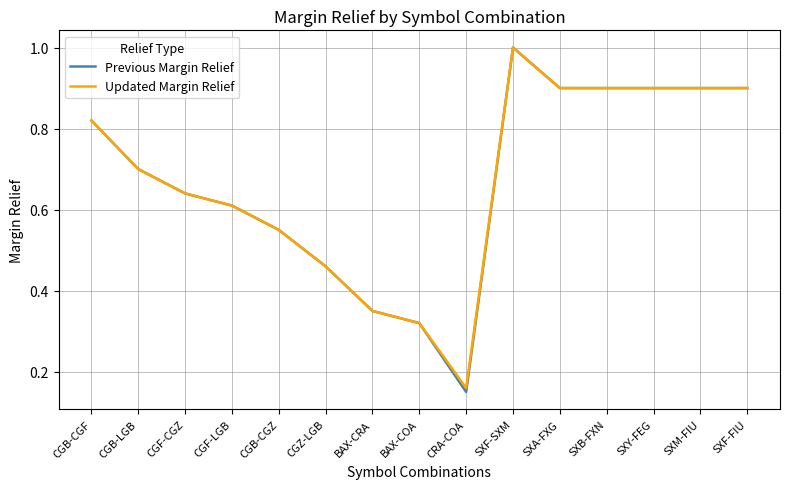

Where is the first local minimum for Updated Margin Relief?

CRA-COA